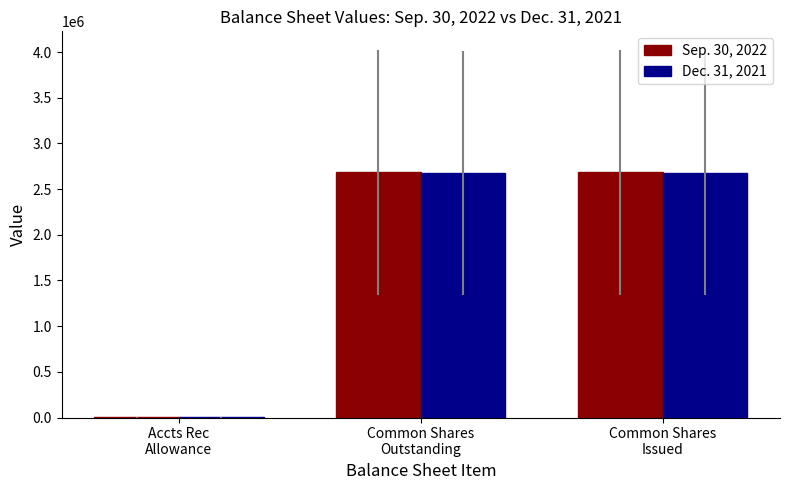

What is the total value across all series at Common Shares
Issued?

5355577